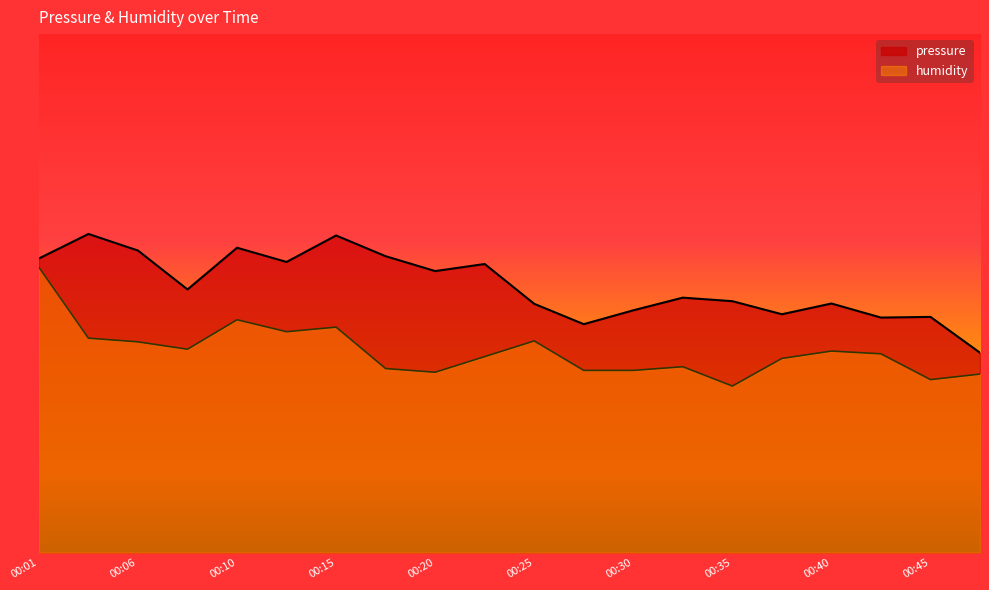

How many interior local valleys does the pressure series have?

6